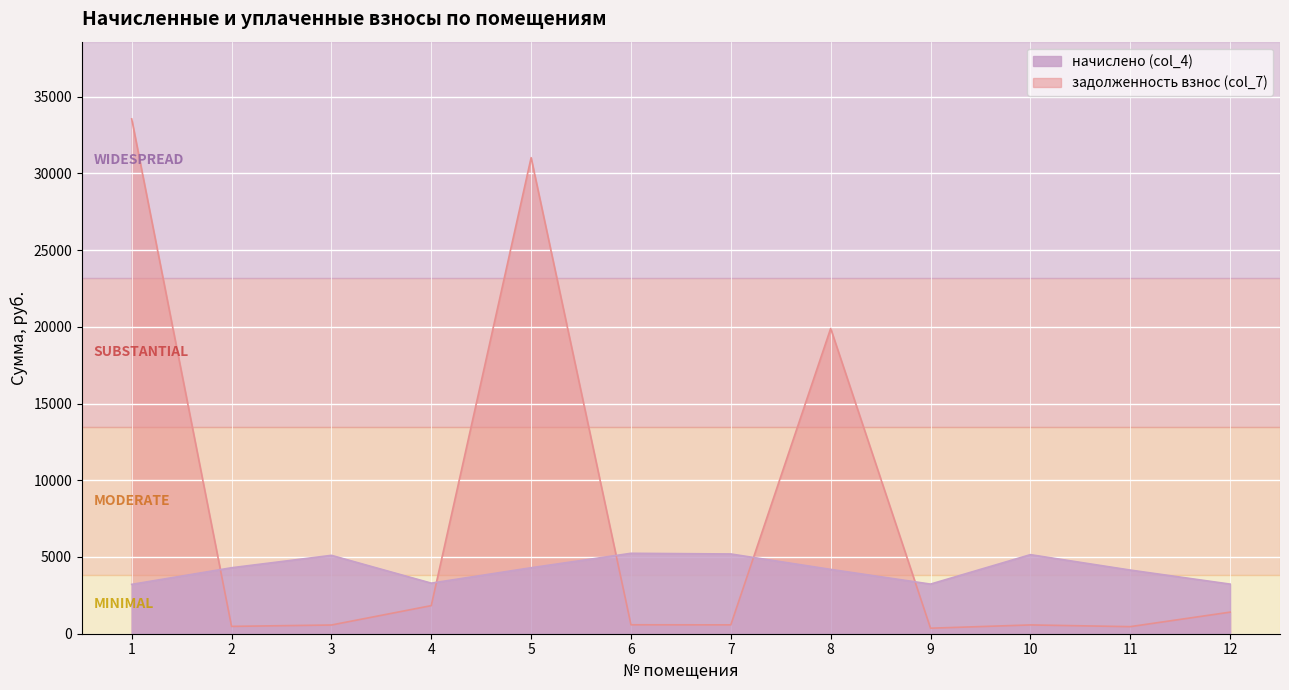

How many data points in задолженность взнос (col_7) are less than 582?

6